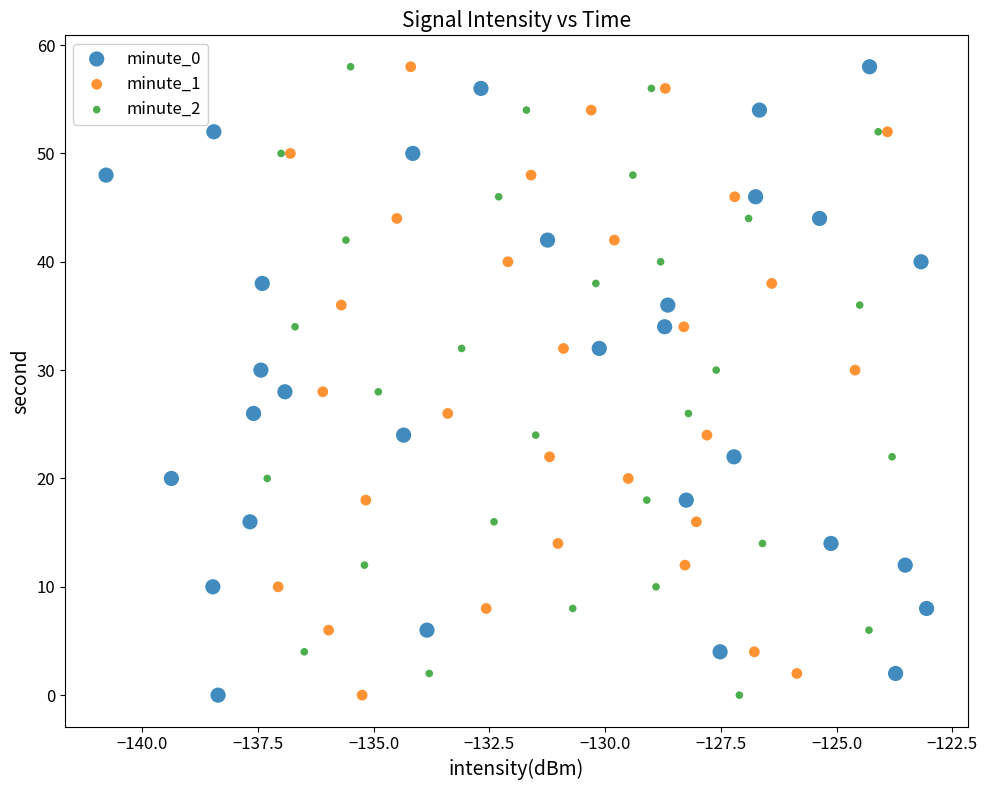

What are all the series names shown in the legend?

minute_0, minute_1, minute_2